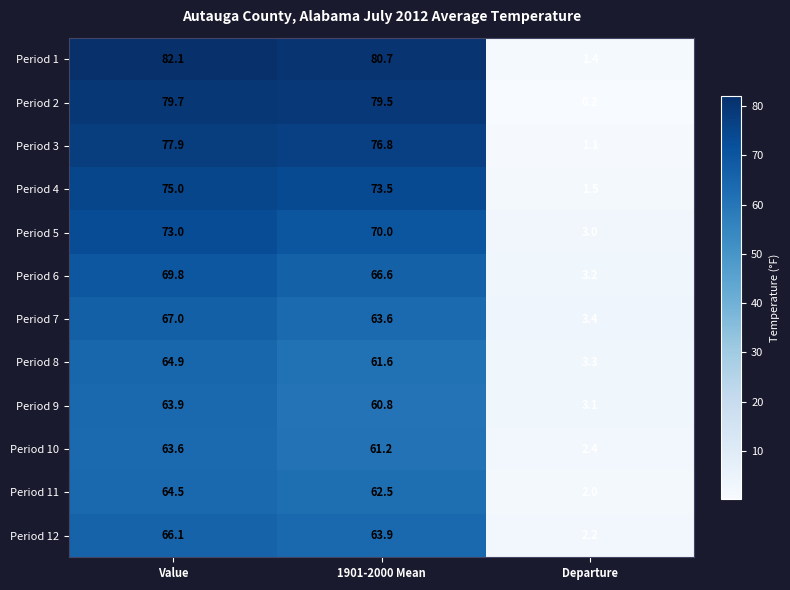

What is the difference between the Period 10 values at Value and 1901-2000 Mean?

2.4